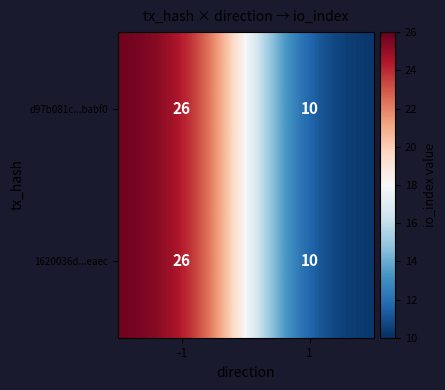

Rank the categories by 1620036d...eaec value from lowest to highest.

1, -1